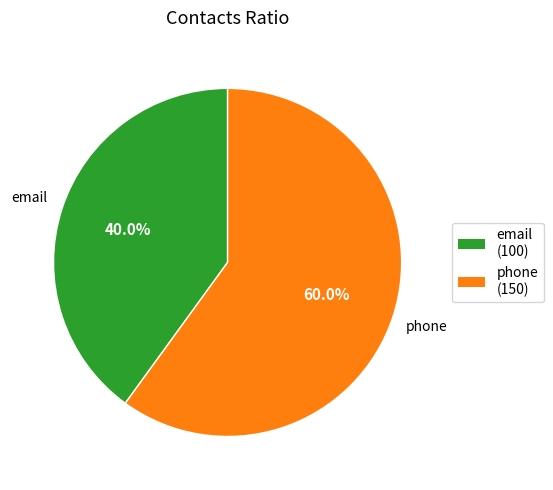

Is the sum of email and phone greater than half?

Yes